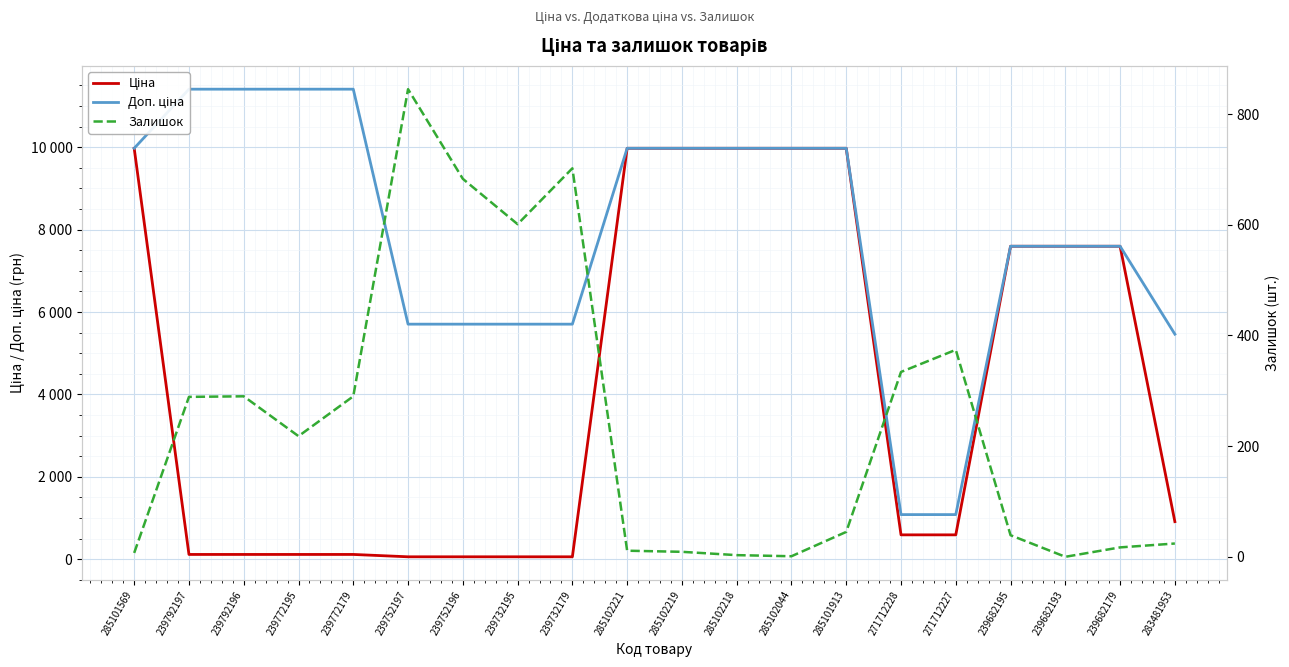

Does the chart display data point markers on the line(s)?

No